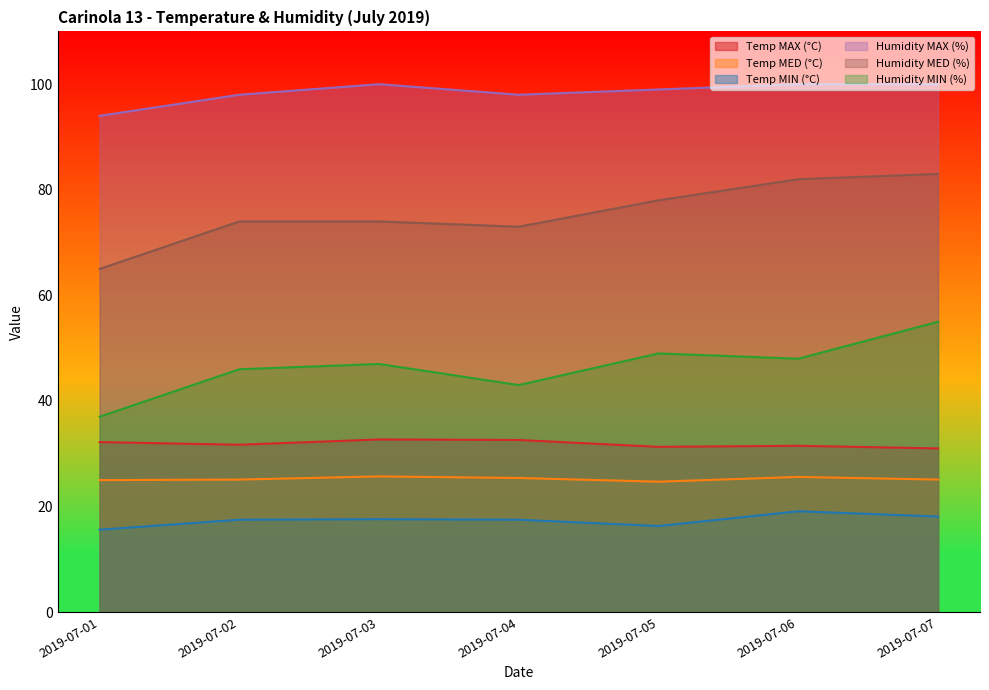

What is the spread (max minus min) of values at 2019-07-07?

81.9